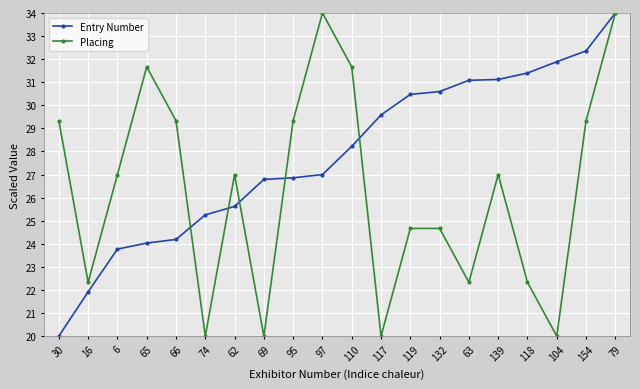

Reading left to right, list all the values displayed in this chart.

Entry Number: 30=20.0	16=21.9	6=23.8	65=24.0	66=24.2	74=25.3	62=25.6	69=26.8	95=26.9	97=27.0	110=28.2	117=29.6	119=30.5	132=30.6	63=31.1	139=31.1	118=31.4	104=31.9	154=32.4	79=34.0
Placing: 30=29.3	16=22.3	6=27.0	65=31.7	66=29.3	74=20.0	62=27.0	69=20.0	95=29.3	97=34.0	110=31.7	117=20.0	119=24.7	132=24.7	63=22.3	139=27.0	118=22.3	104=20.0	154=29.3	79=34.0